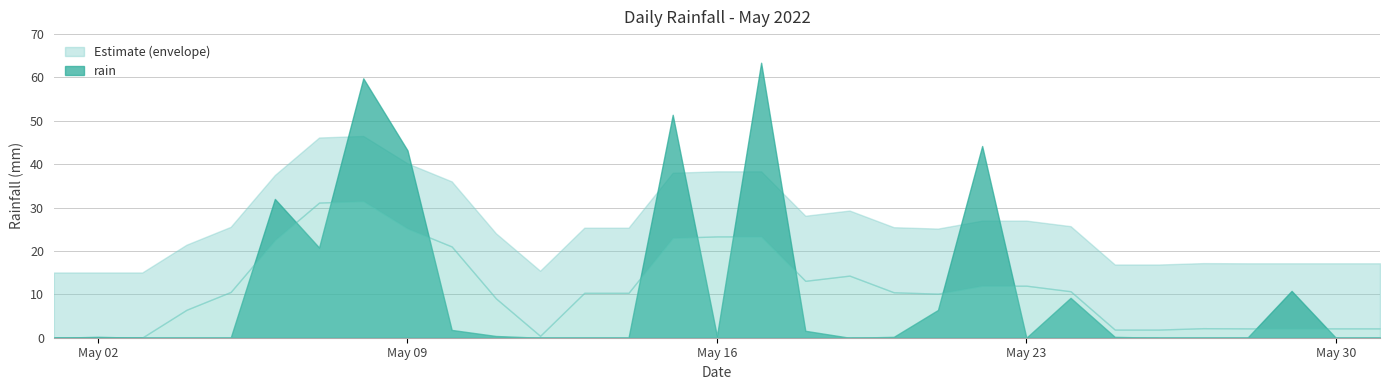

The value at 2022-05-26 is 29.2. True or false?

False